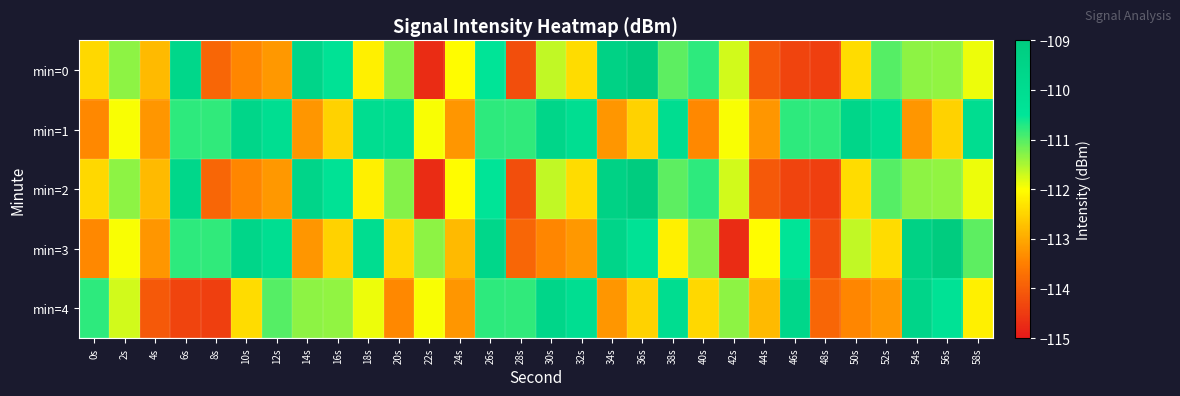

Between 8s and 54s, which series saw the biggest shift?

min=4